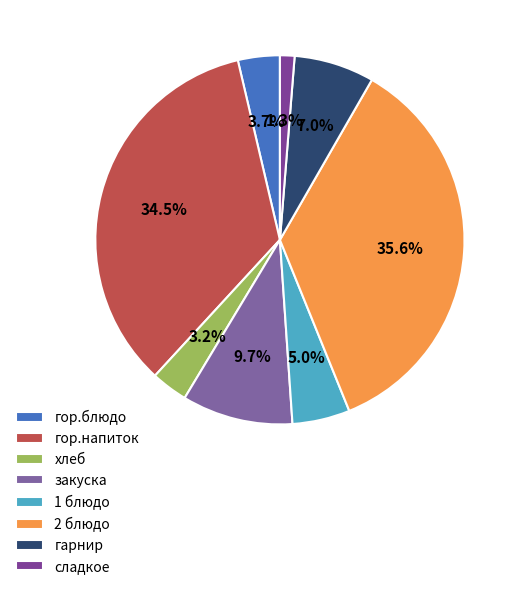

Which has a higher value, гор.блюдо or гор.напиток?

гор.напиток